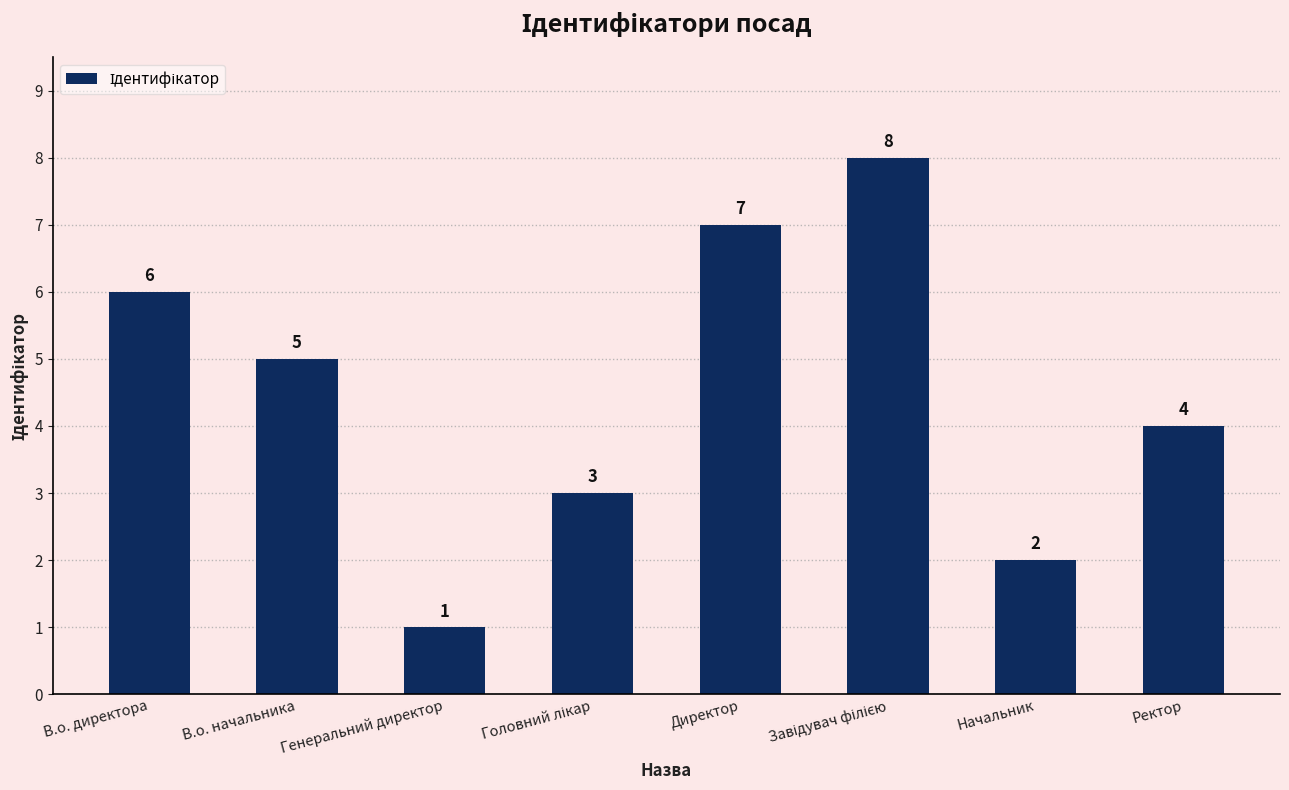

Count the number of categories in the chart.

8